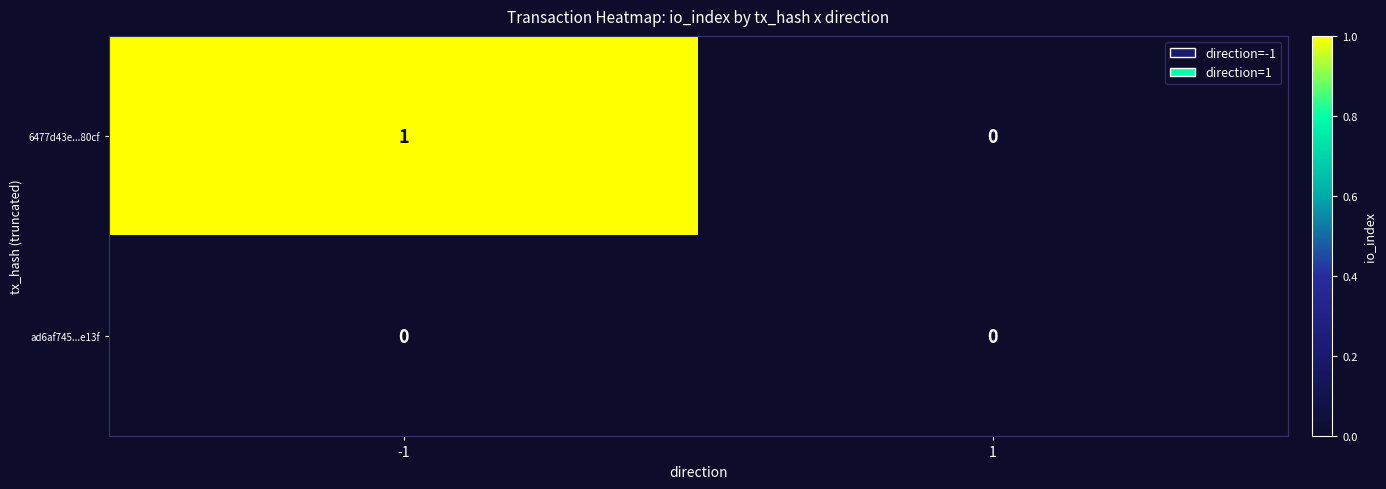

Which series has the largest total across all categories?

6477d43e...80cf